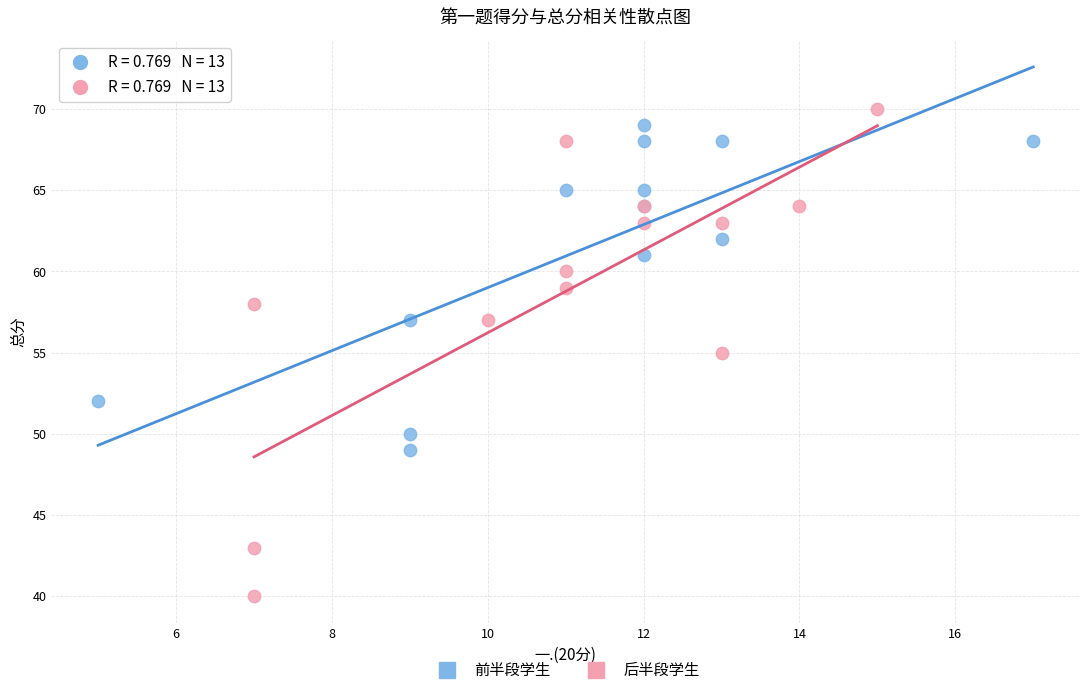

Which series has the widest spread of Y values?

后半段学生